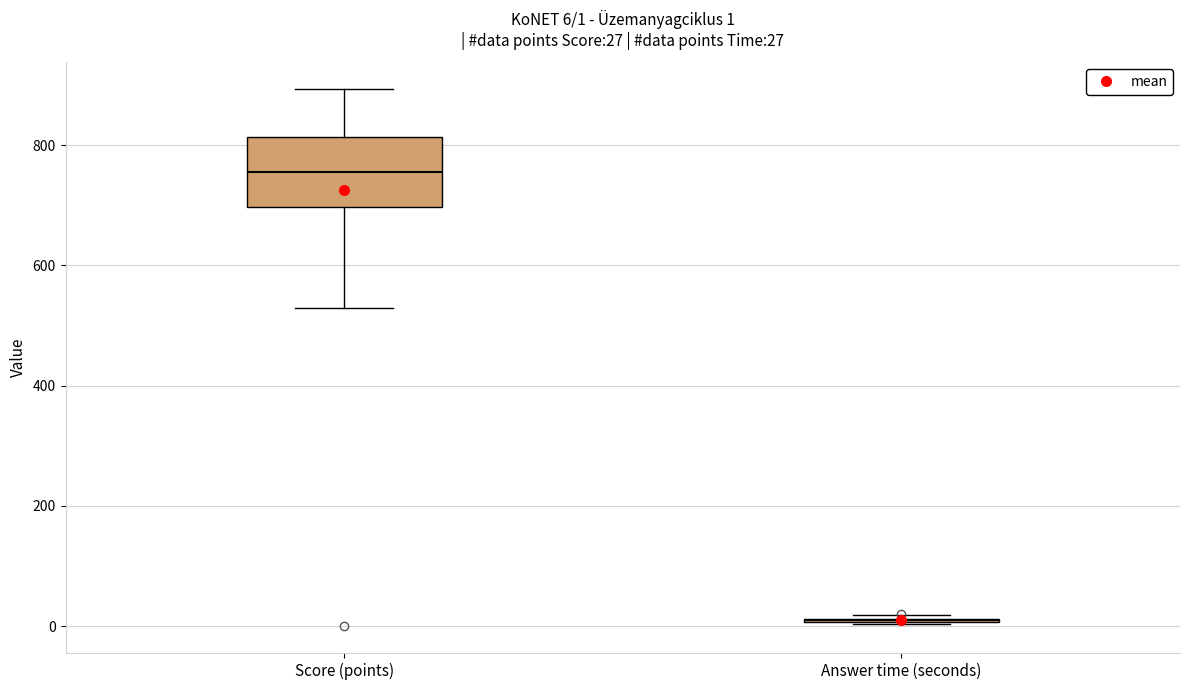

Comparing the boxes themselves (not the whiskers), which one is the tallest?

Score (points)